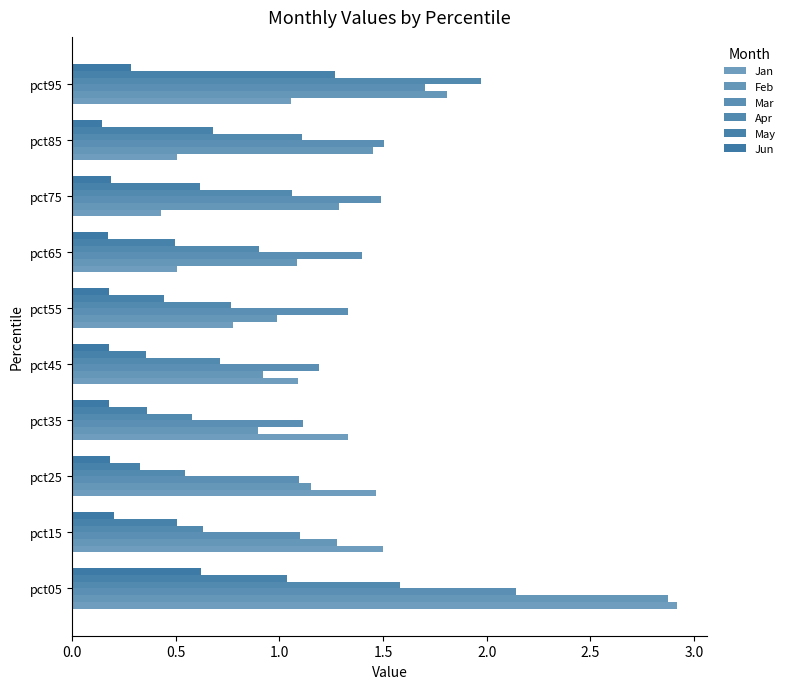

What is the difference between the maximum and minimum values in the Feb series?

2.0